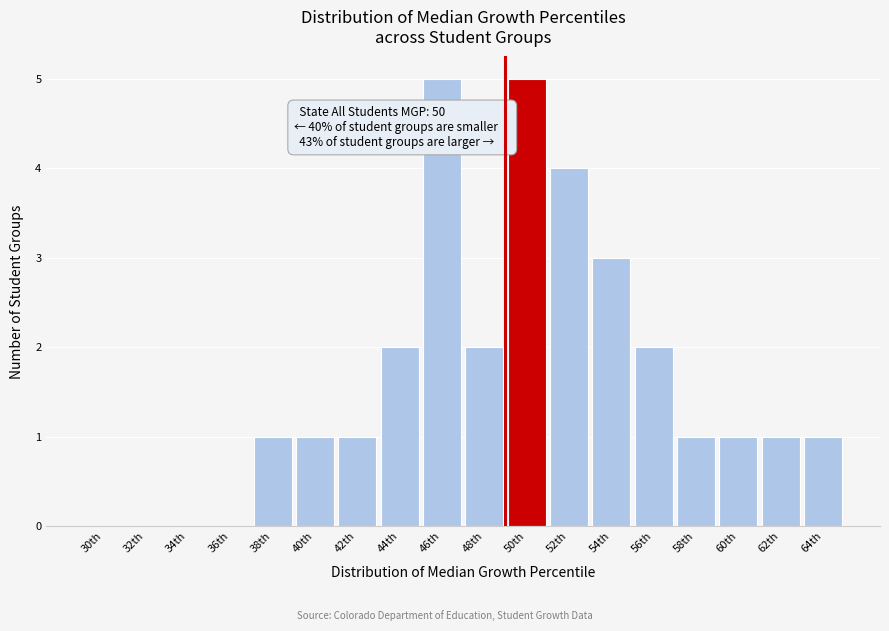

Reading left to right, transcribe all the data shown in this chart.

30th=0	32th=0	34th=0	36th=0	38th=1	40th=1	42th=1	44th=2	46th=5	48th=2	50th=5	52th=4	54th=3	56th=2	58th=1	60th=1	62th=1	64th=1